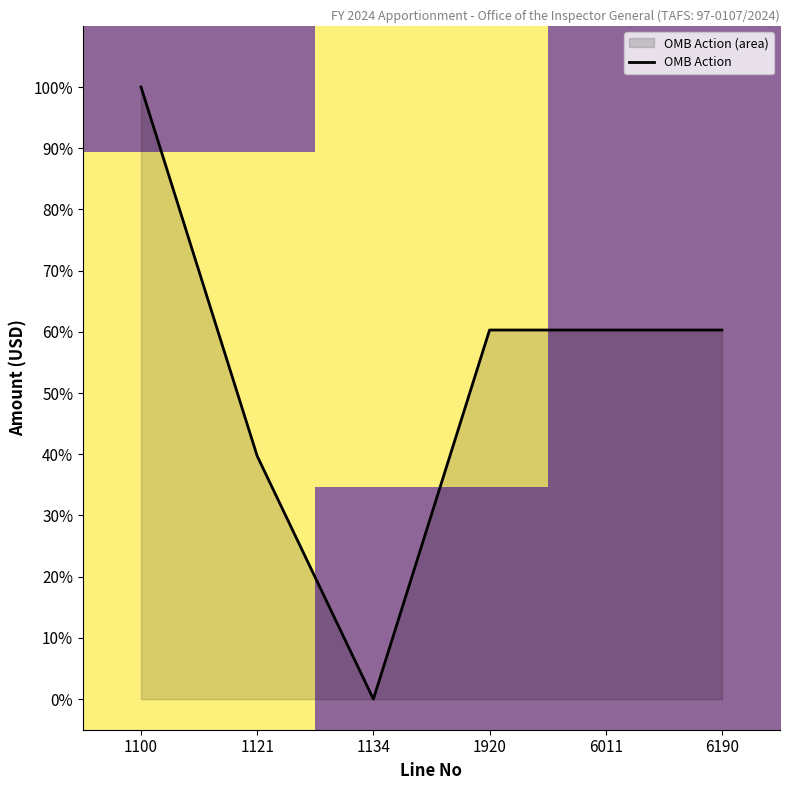

The chart shows a value of 0.0 at 1134. True or false?

True